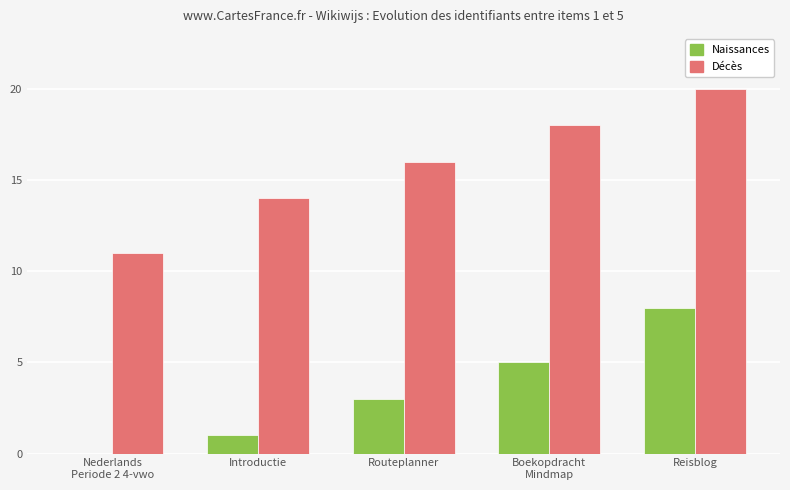

Count the number of data series in this chart.

2